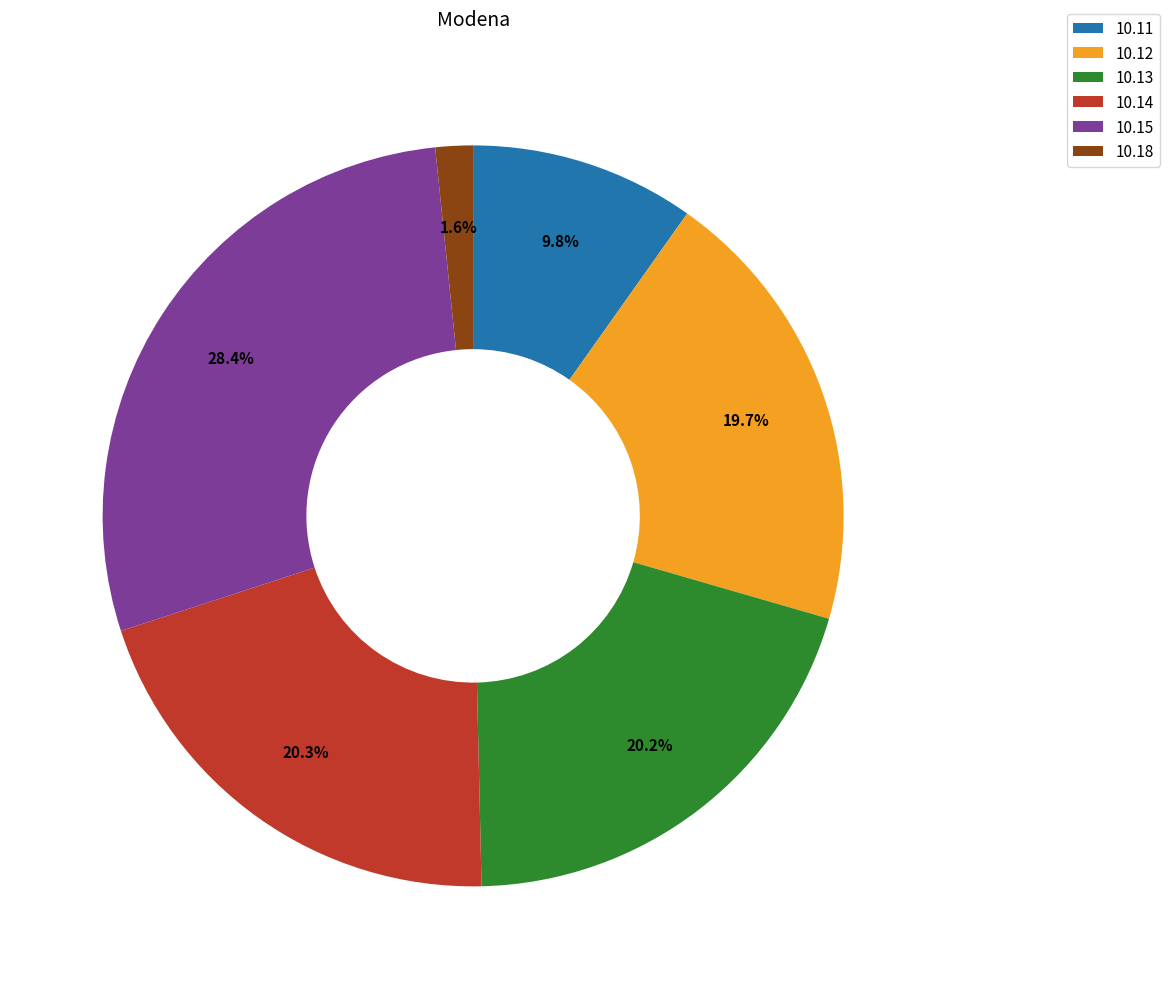

How many slices are in this pie chart?

6